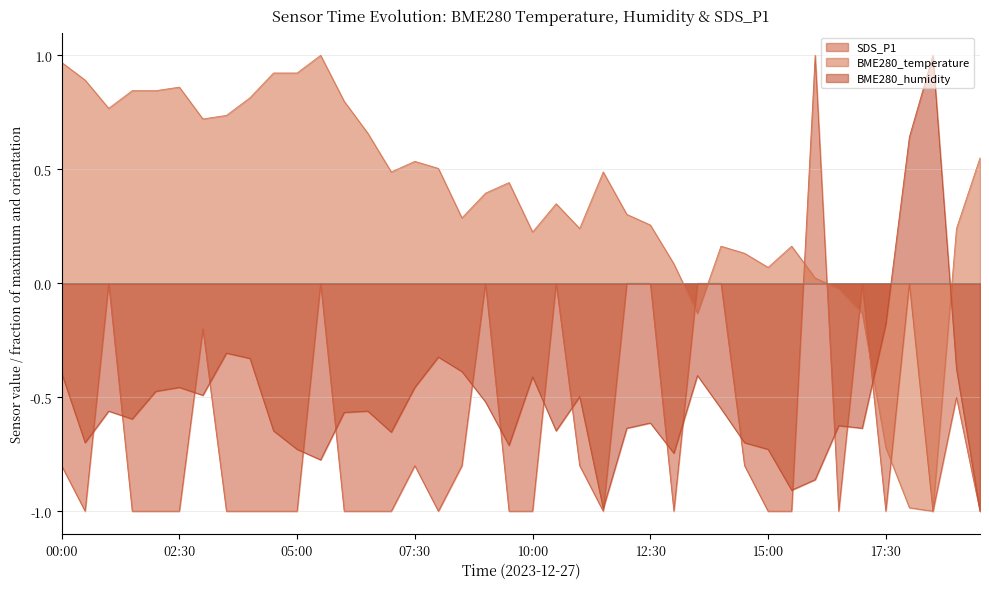

Rank the categories by BME280_temperature value from highest to lowest.

05:30, 00:00, 04:30, 05:00, 00:30, 02:30, 01:30, 02:00, 04:00, 06:00, 01:00, 03:30, 03:00, 06:30, 19:30, 07:30, 08:00, 07:00, 11:30, 09:30, 09:00, 10:30, 12:00, 08:30, 12:30, 11:00, 19:00, 10:00, 14:00, 15:30, 14:30, 13:00, 15:00, 16:00, 16:30, 13:30, 17:00, 17:30, 18:00, 18:30